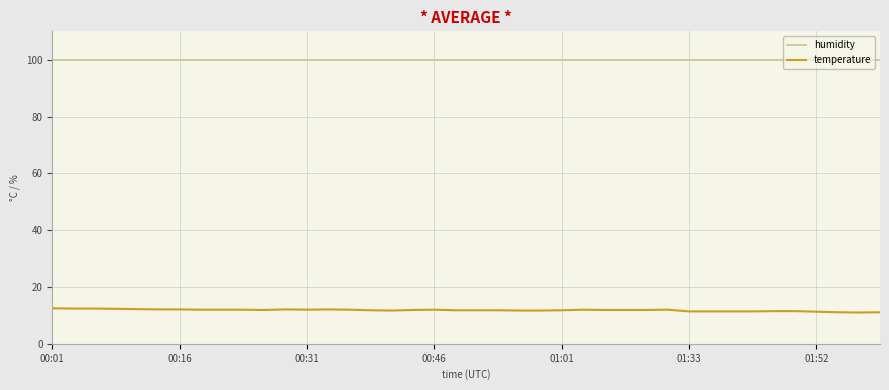

True or false: temperature and humidity intersect in this chart.

False